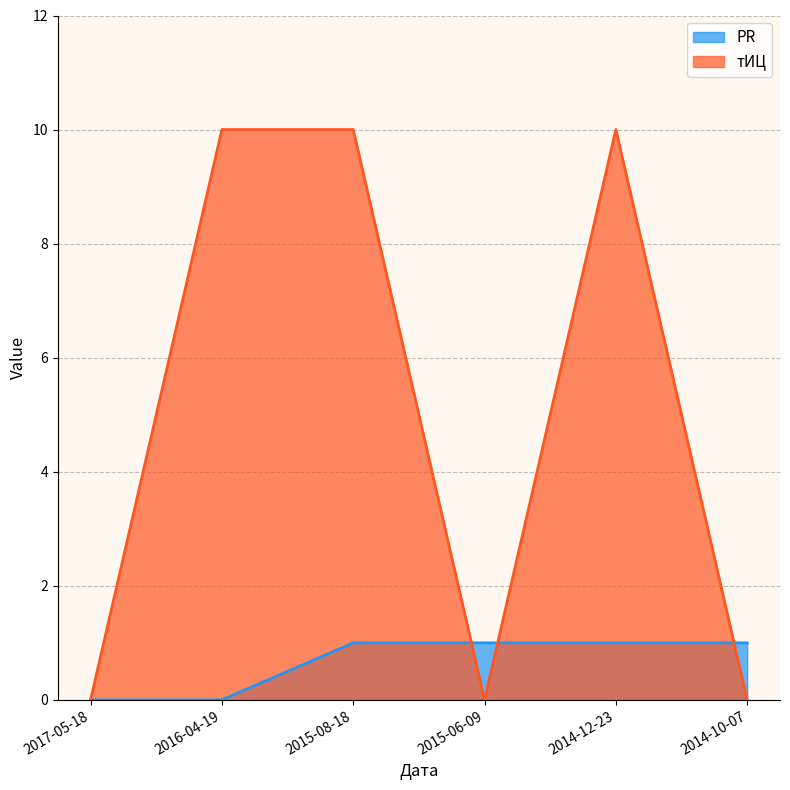

How many times do PR and тИЦ cross each other?

3